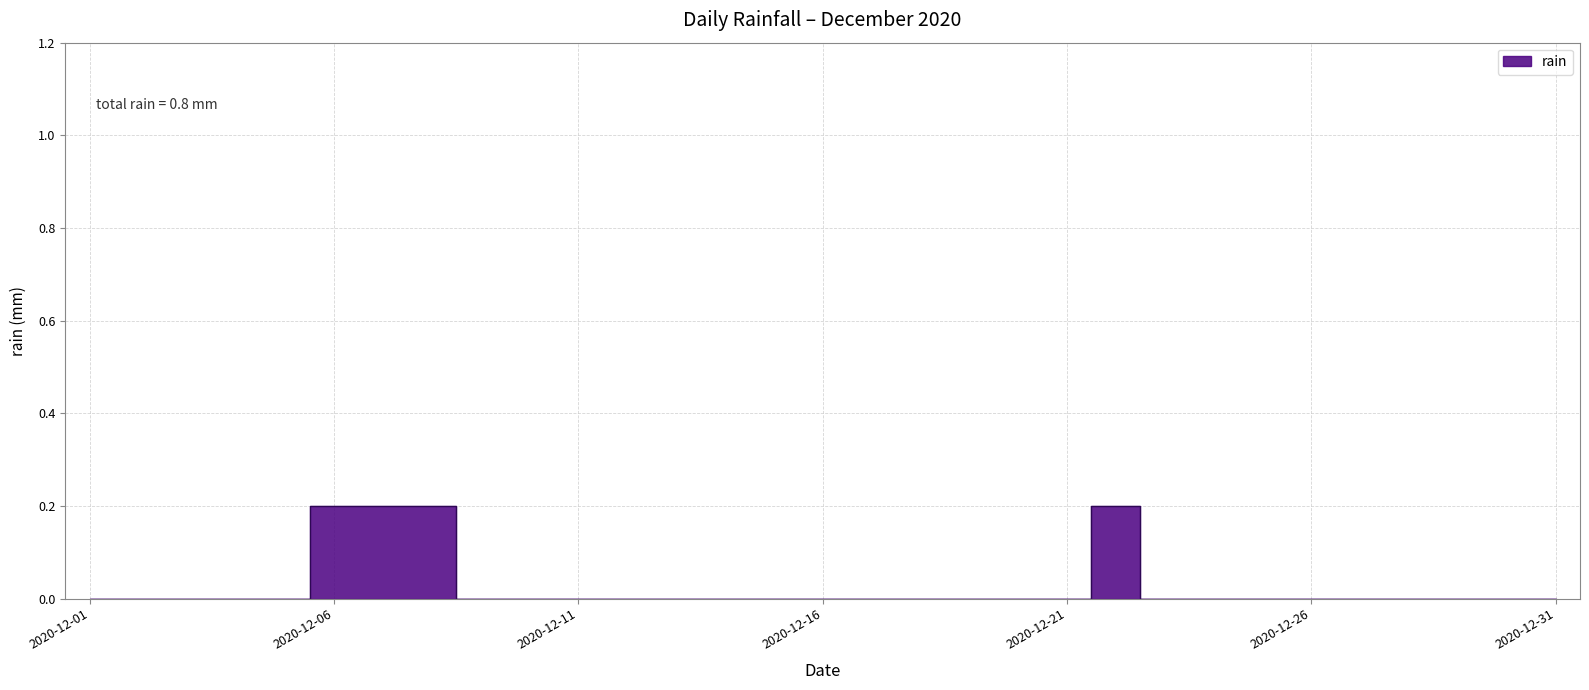

Reading right to left, what are all the values shown in this chart?

2020-12-31=0.0	2020-12-30=0.0	2020-12-29=0.0	2020-12-28=0.0	2020-12-27=0.0	2020-12-26=0.0	2020-12-25=0.0	2020-12-24=0.0	2020-12-23=0.0	2020-12-22=0.2	2020-12-21=0.0	2020-12-20=0.0	2020-12-19=0.0	2020-12-18=0.0	2020-12-17=0.0	2020-12-16=0.0	2020-12-15=0.0	2020-12-14=0.0	2020-12-13=0.0	2020-12-12=0.0	2020-12-11=0.0	2020-12-10=0.0	2020-12-09=0.0	2020-12-08=0.2	2020-12-07=0.2	2020-12-06=0.2	2020-12-05=0.0	2020-12-04=0.0	2020-12-03=0.0	2020-12-02=0.0	2020-12-01=0.0